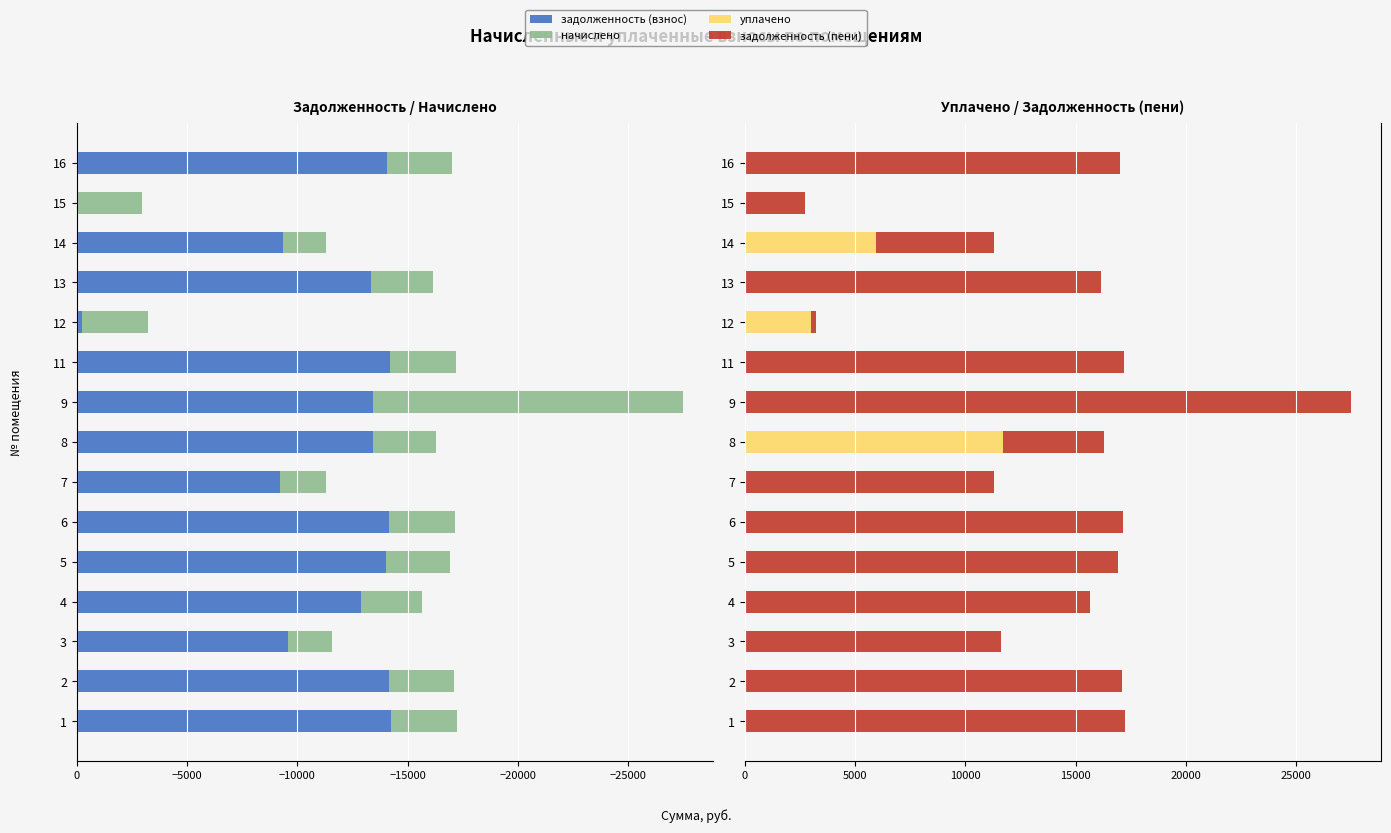

What is the difference between the second highest and minimum values in the задолженность (взнос) series?

14012.7